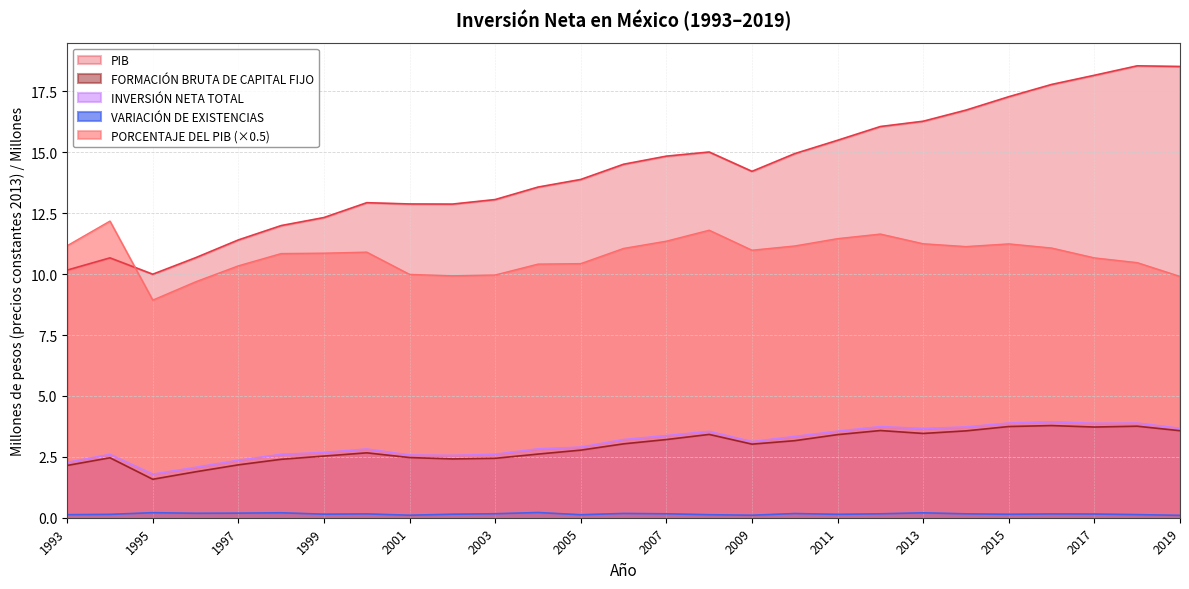

How many lines are shown in the chart?

5